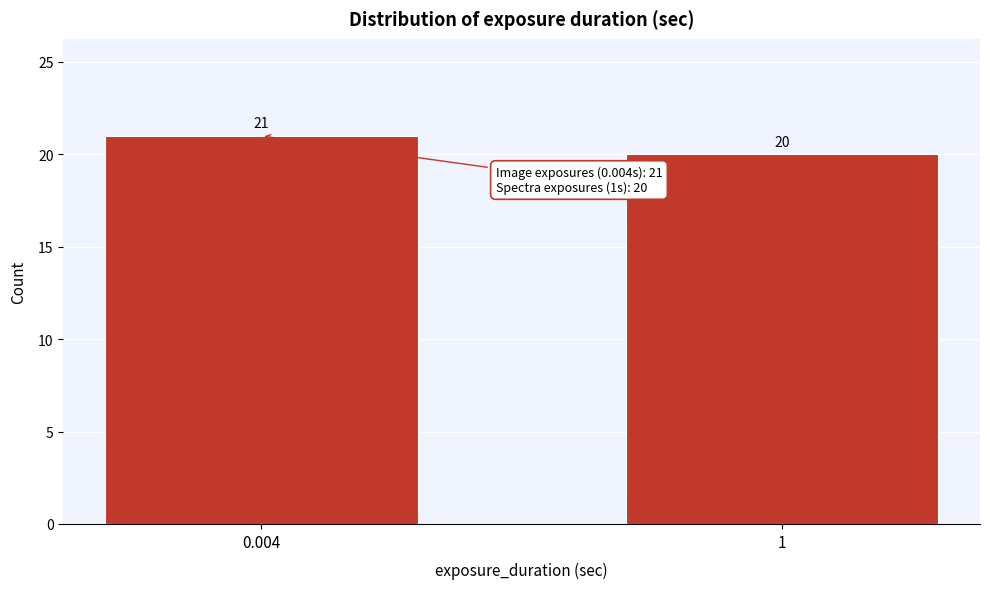

Reading right to left, transcribe all the data shown in this chart.

1=20	0.004=21